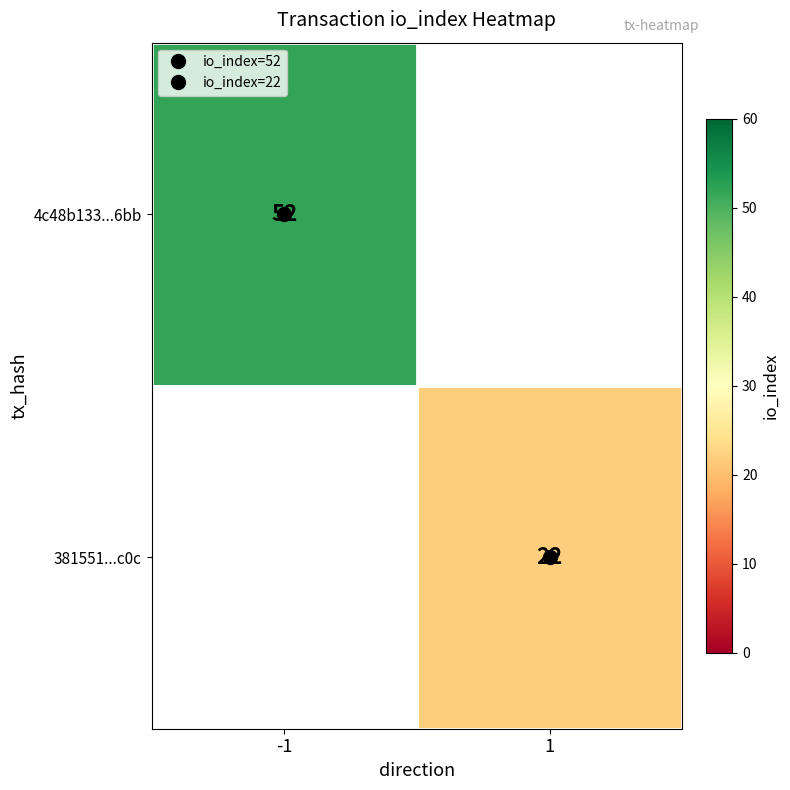

How many categories are shown in the chart?

2